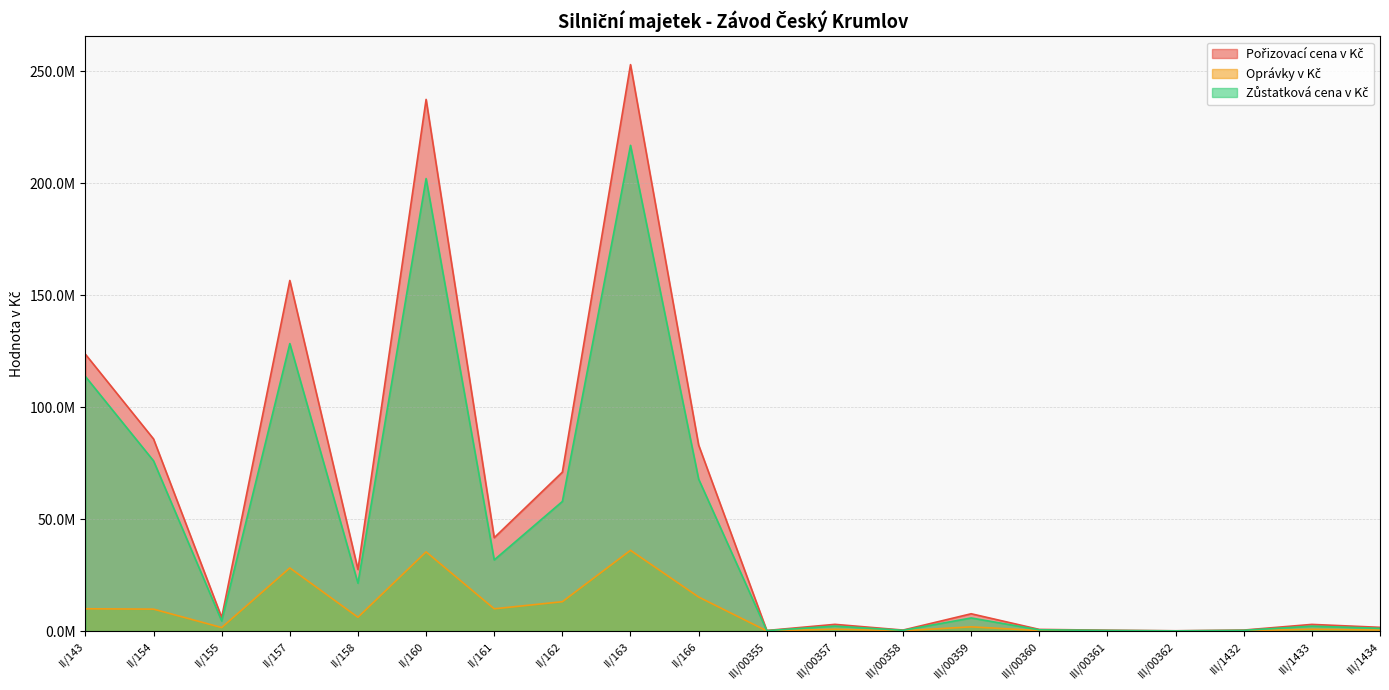

Does the chart display data point markers on the line(s)?

No